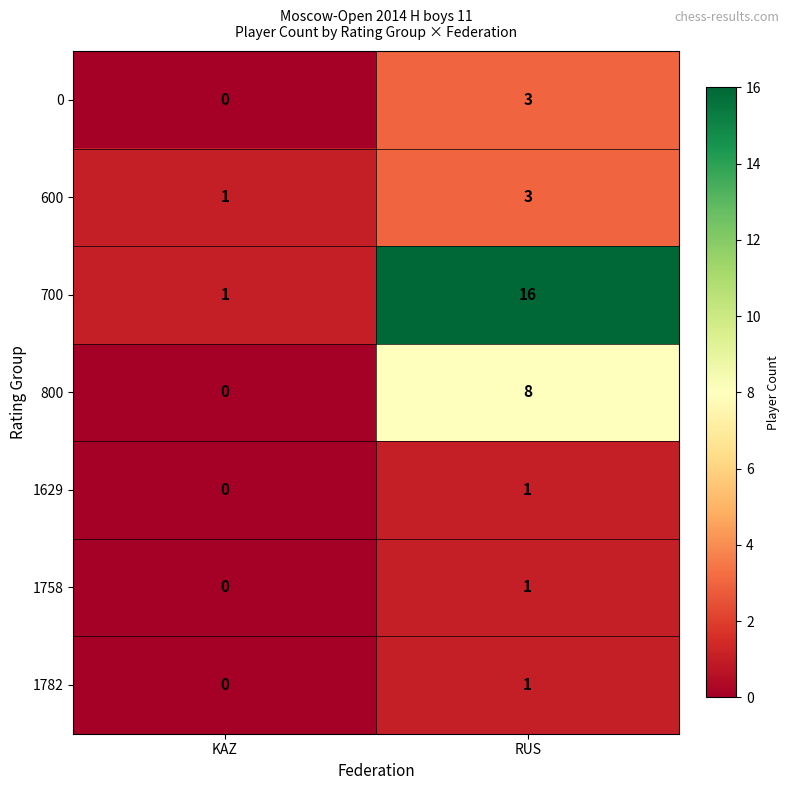

At how many categories does at least one series exceed 10?

1